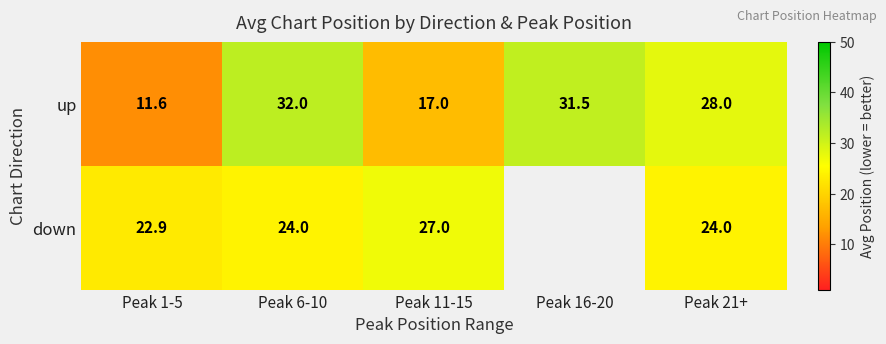

Is the value of down at Peak 21+ greater than the value of up at Peak 16-20?

No